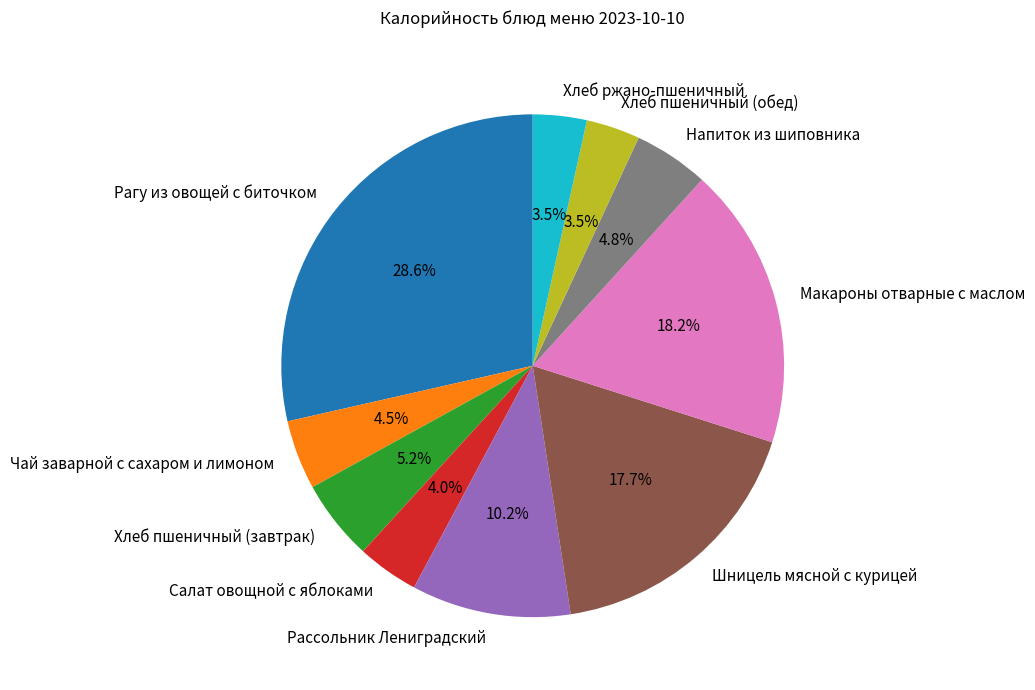

Is it true that Хлеб ржано-пшеничный is 13% of the pie?

False